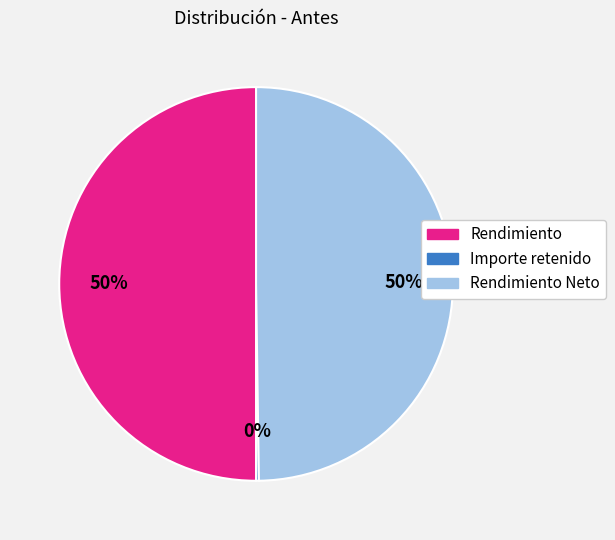

To the nearest percent, what is the average slice percentage?

33%